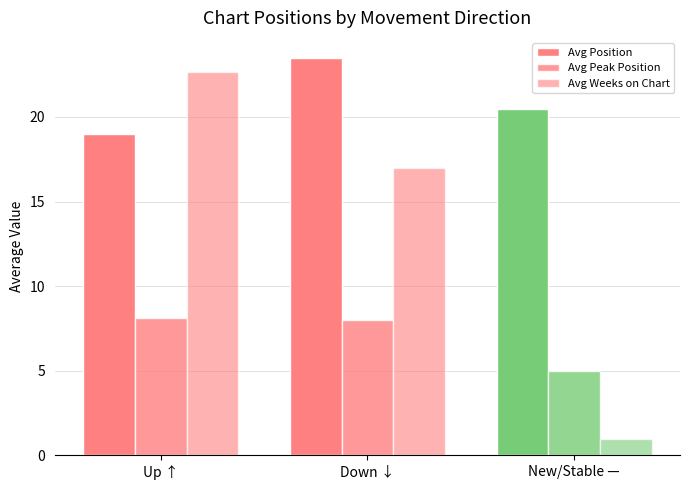

Is it true that Avg Peak Position equals 8.0 at Down ↓?

True